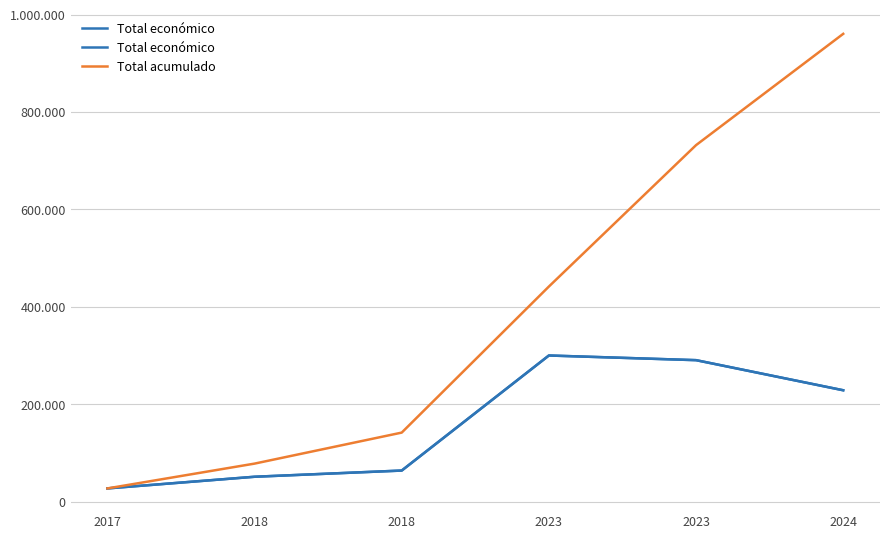

Between 2018 and 2024, which is larger?

2024